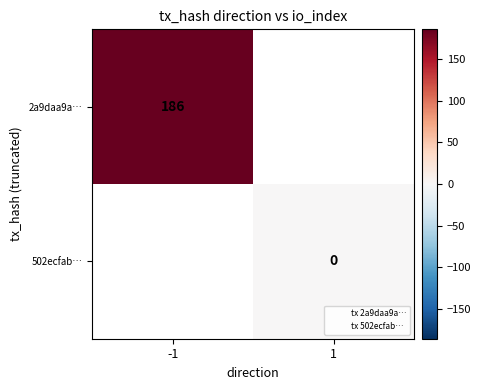

At which label is 2a9daa9a… closest to 186?

-1